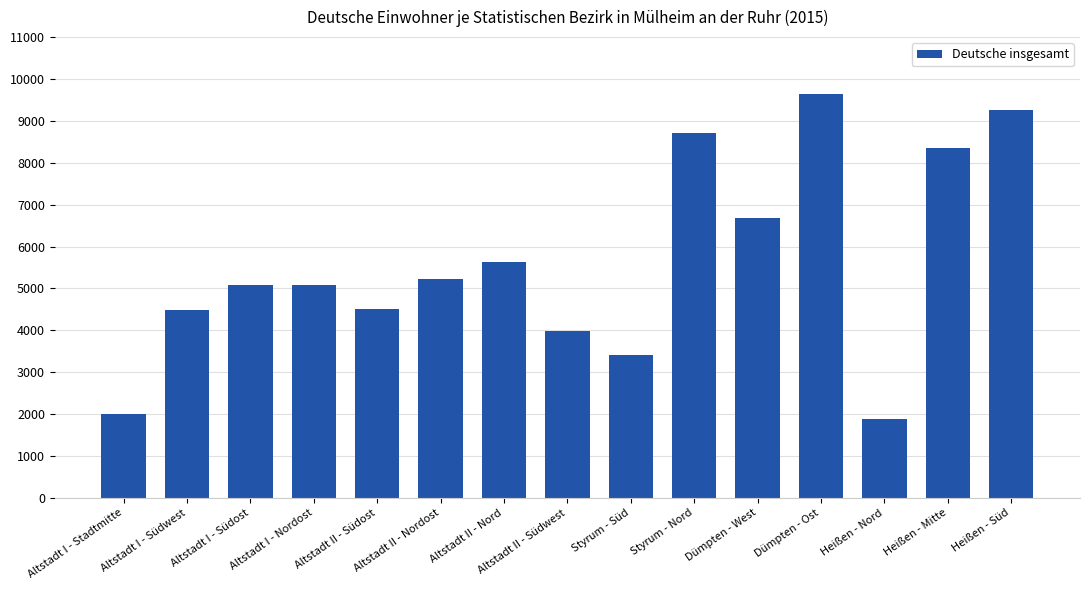

What position from the left is Altstadt I - Südwest?

2